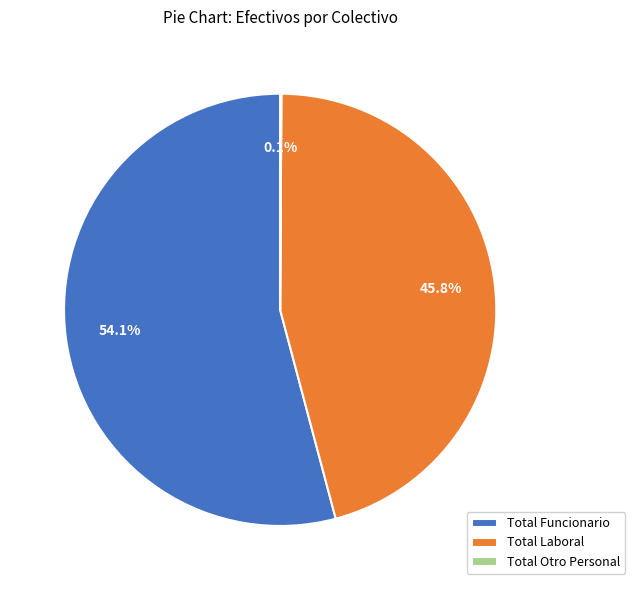

Does Total Funcionario represent more than half of the total?

Yes